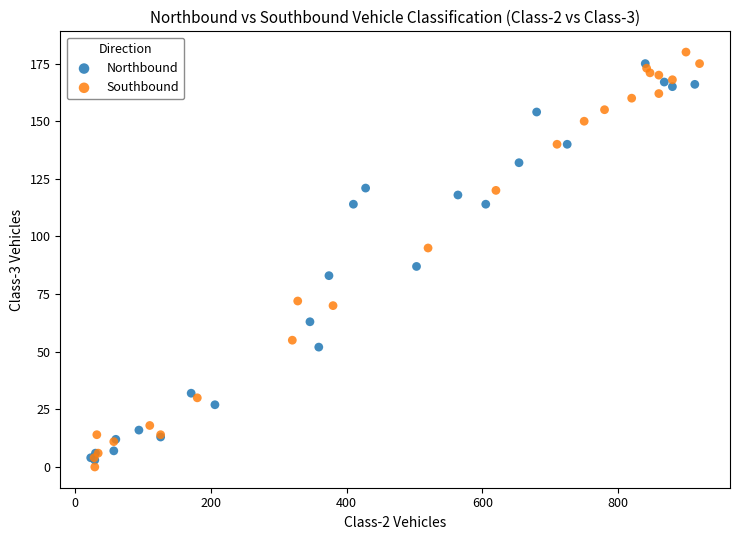

Which series has the widest spread of Y values?

Southbound